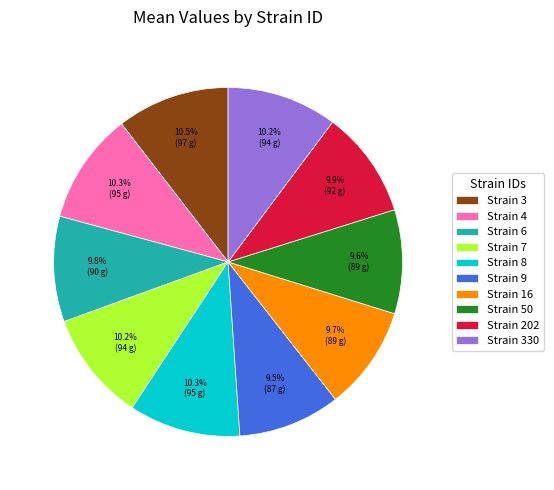

Is there any slice that represents more than half of the pie?

No